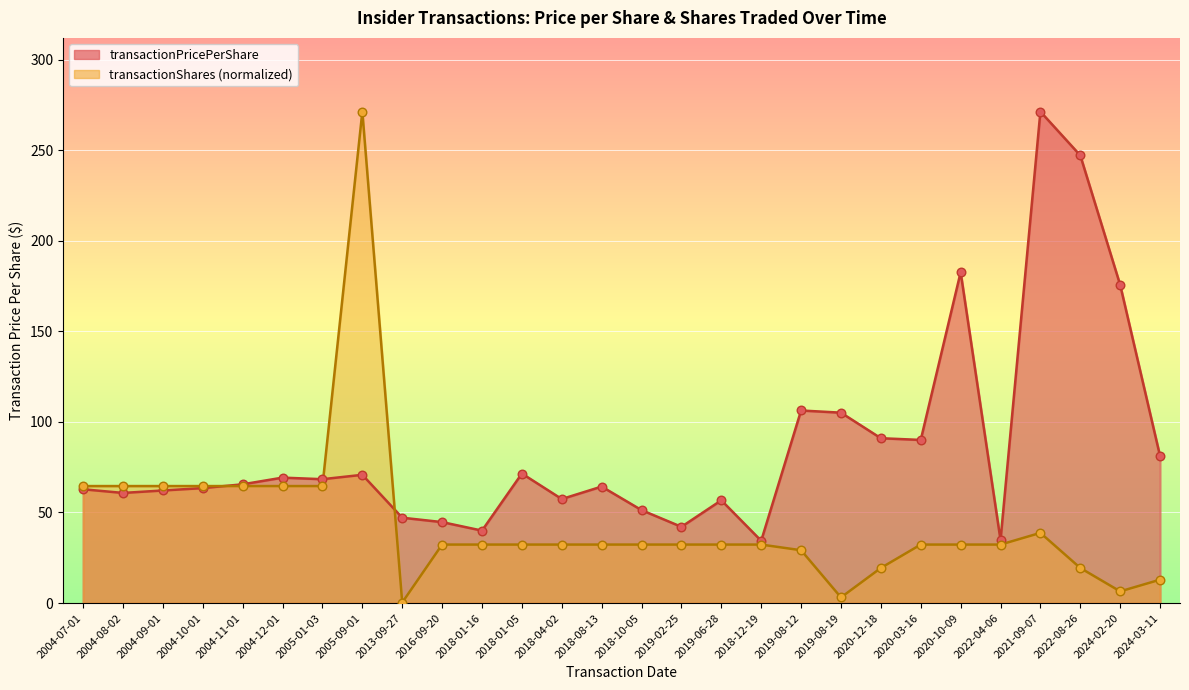

Which series reaches the minimum Y coordinate?

transactionShares